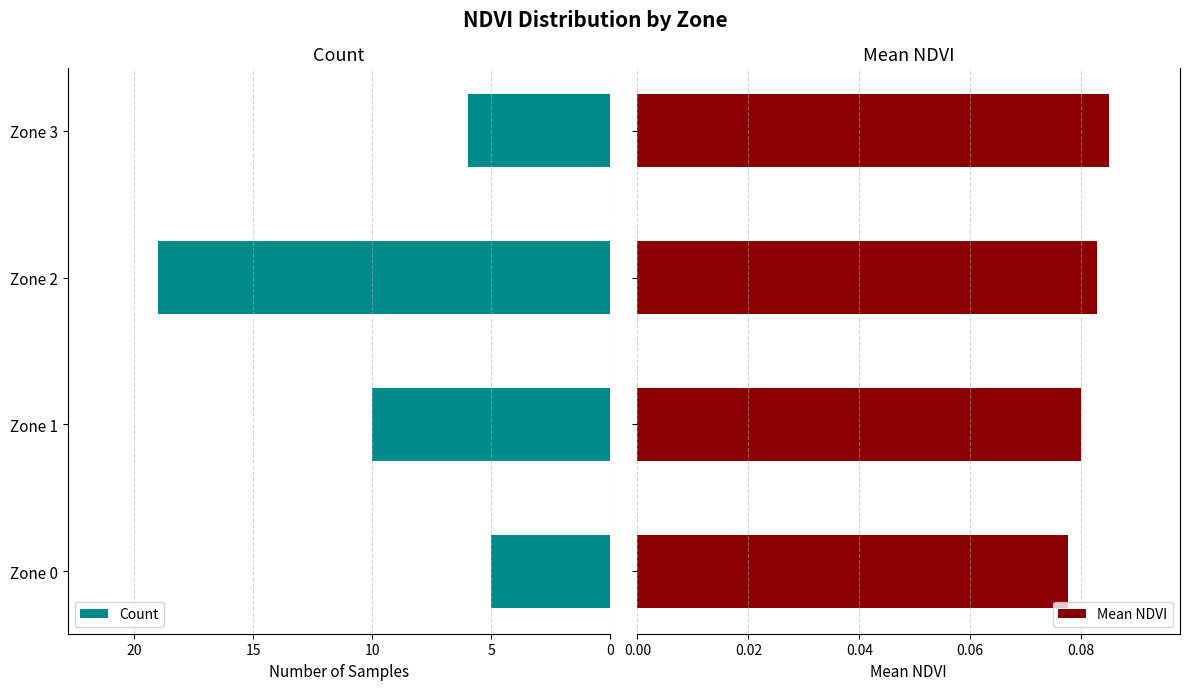

What is the difference between the Count values at Zone 1 and Zone 2?

9